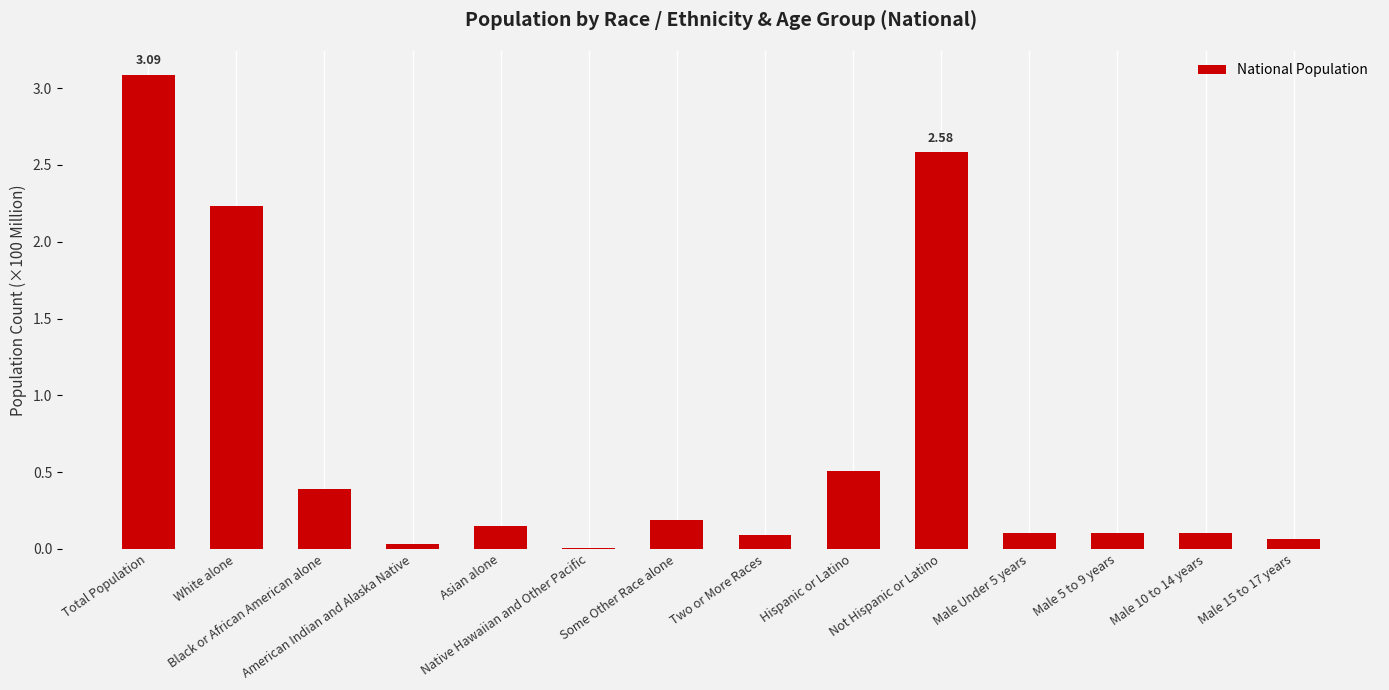

Where is the data nearest to the value 1?

Hispanic or Latino